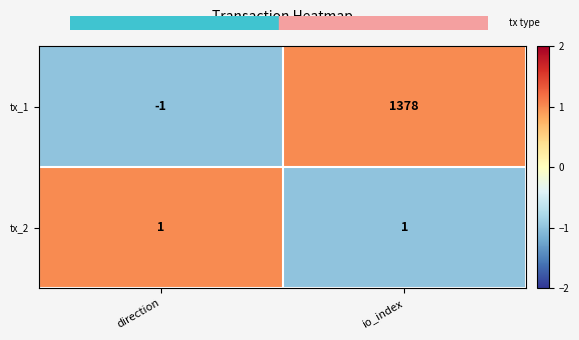

Which series has the largest total across all categories?

tx_1